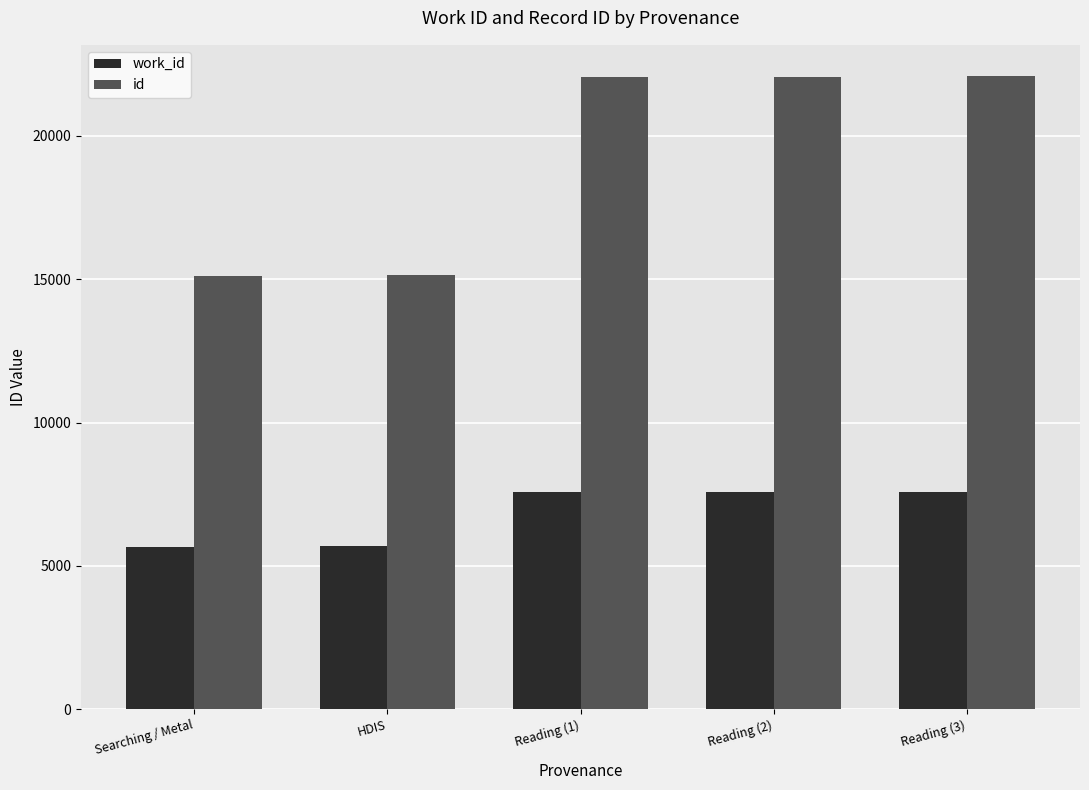

What is the spread (max minus min) of values at Reading (3)?

14502